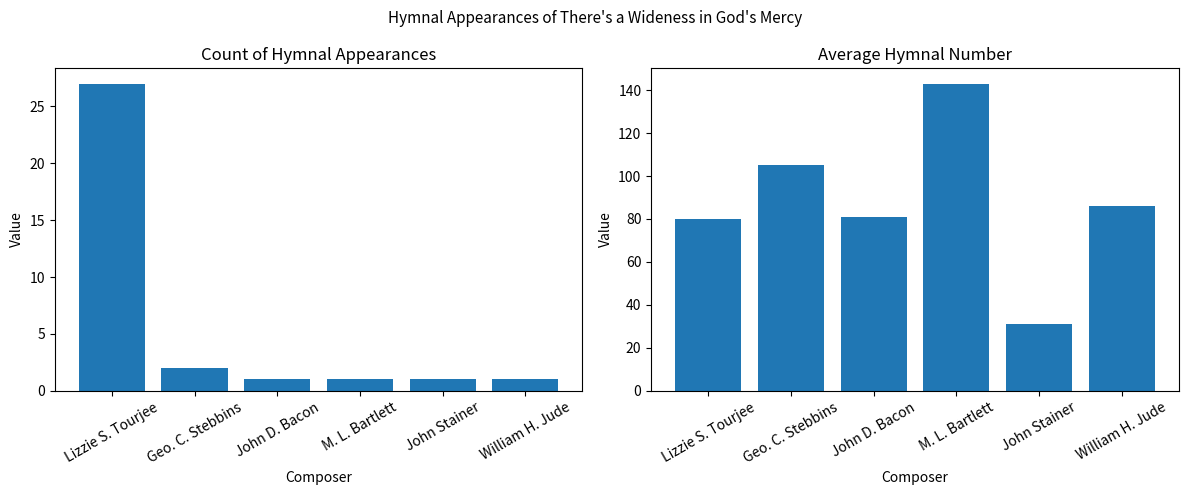

Between Geo. C. Stebbins and Lizzie S. Tourjee, which is larger?

Lizzie S. Tourjee